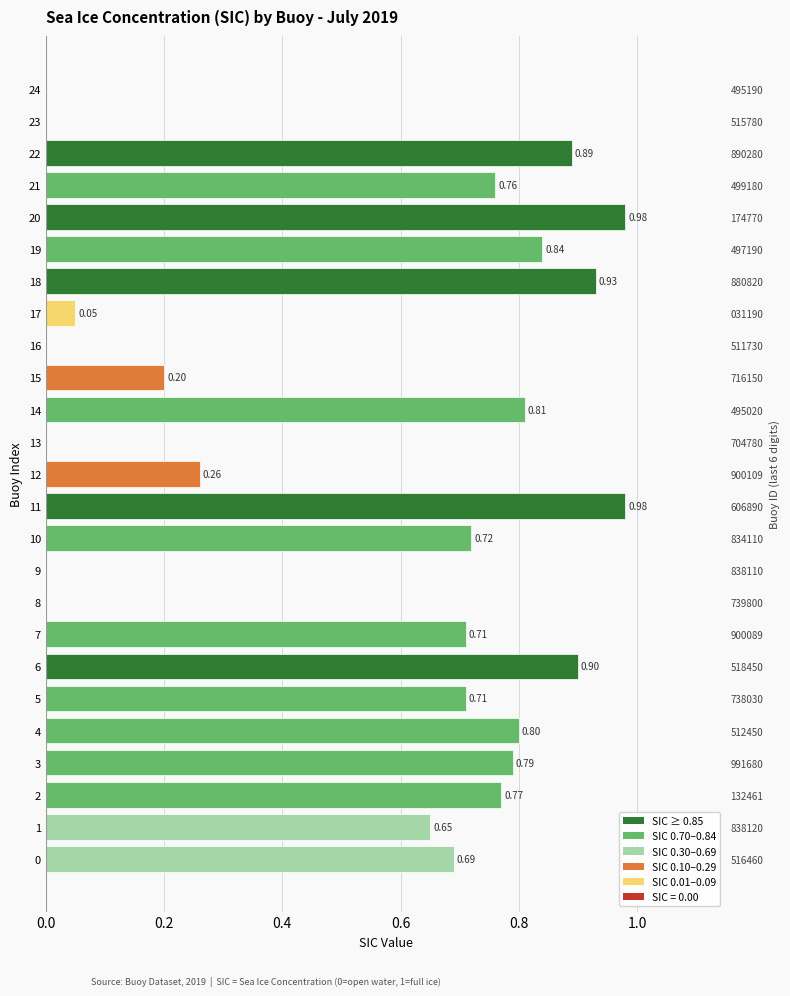

What is the difference between the maximum and minimum values?

1.0